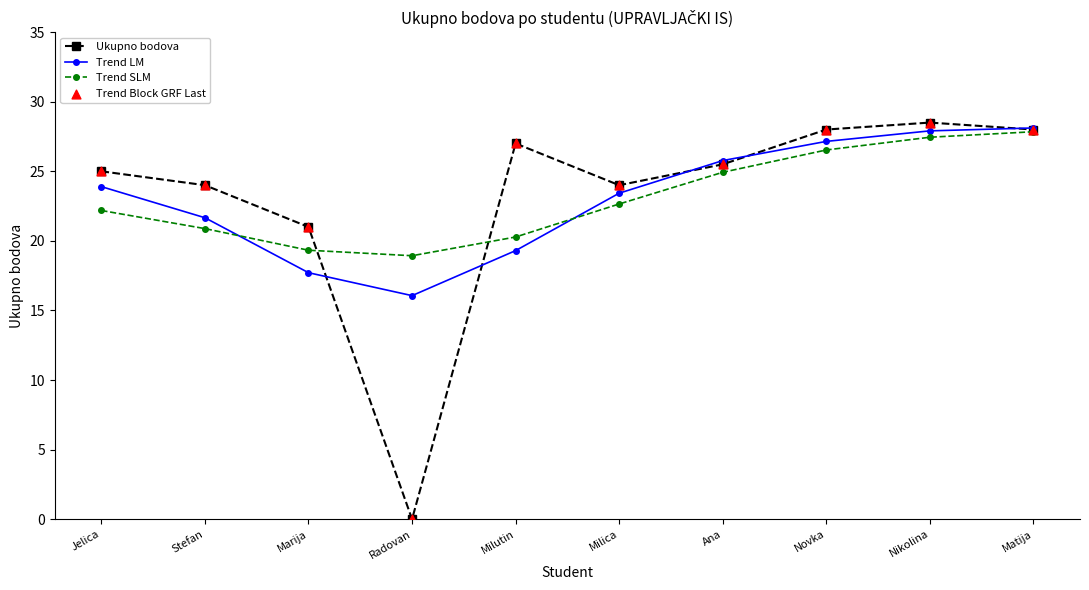

What is the total value across all series at Stefan?

66.5